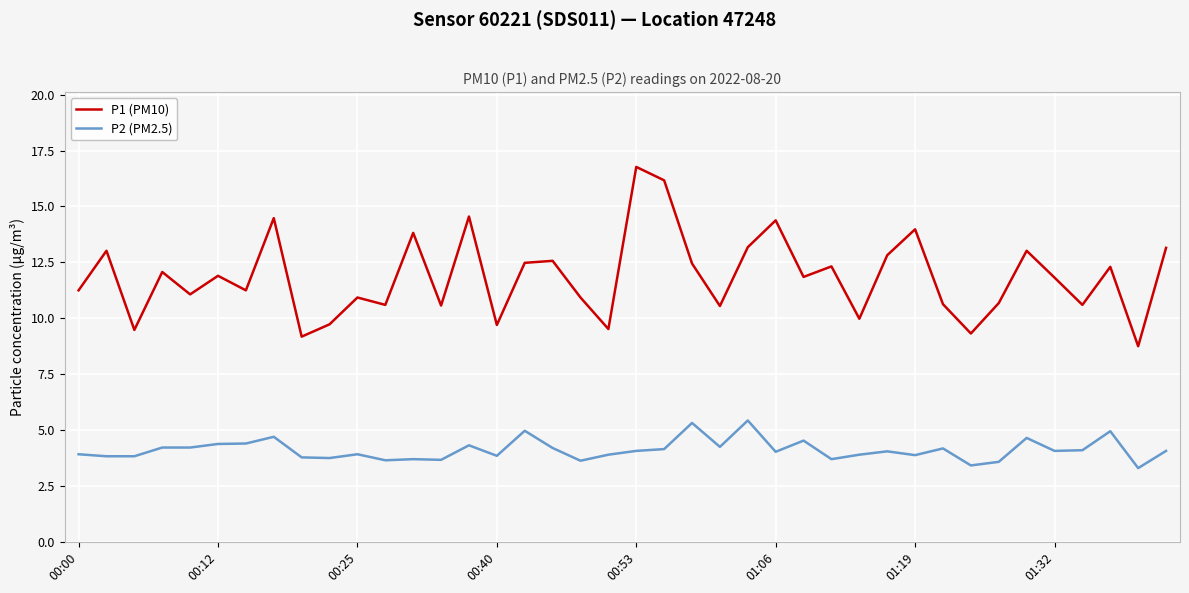

List the series in order of their peak value, highest first.

P1 (PM10), P2 (PM2.5)